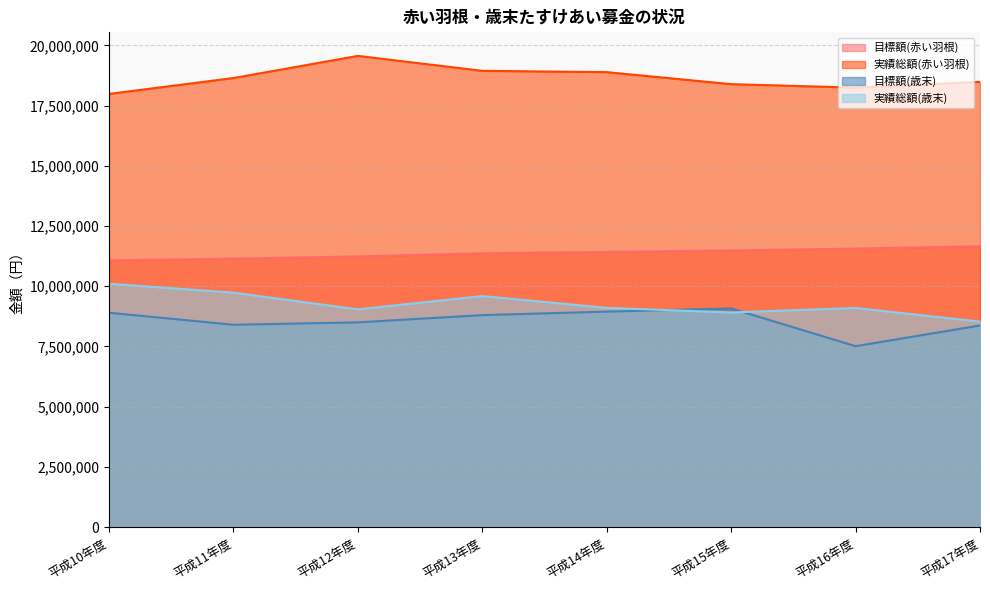

Between 平成10年度 and 平成14年度, which series saw the biggest shift?

実績総額(歳末)